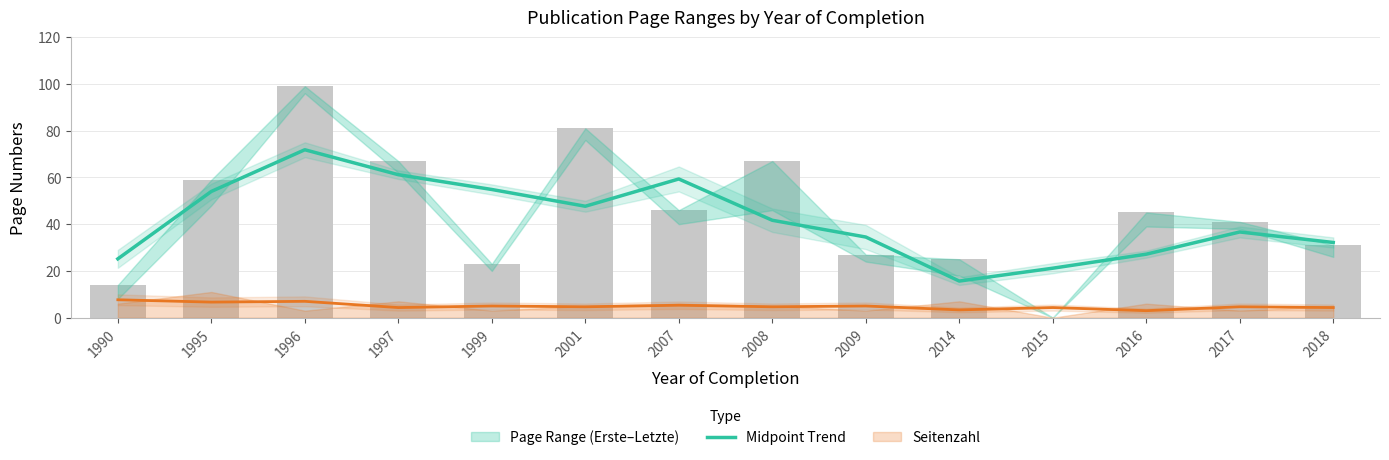

True or false: the data shows 17.3 at 2016.

False